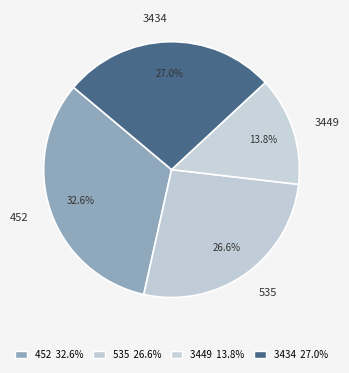

How many segments does this pie chart have?

4